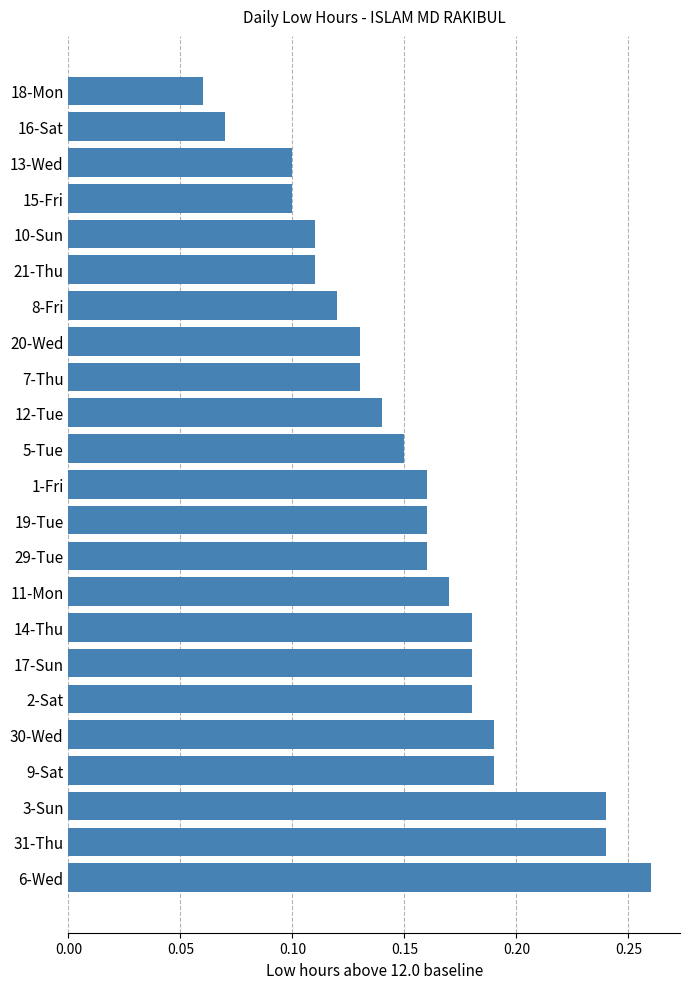

The chart shows a value of 0.1 at 15-Fri. True or false?

True